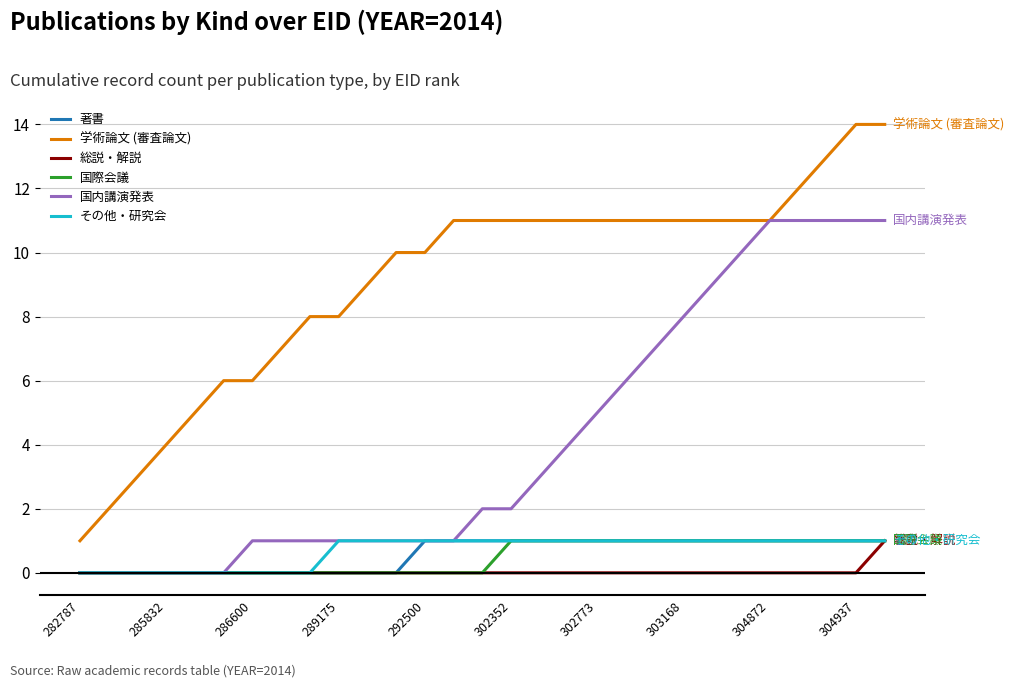

True or false: 学術論文 (審査論文) and 総説・解説 intersect in this chart.

False